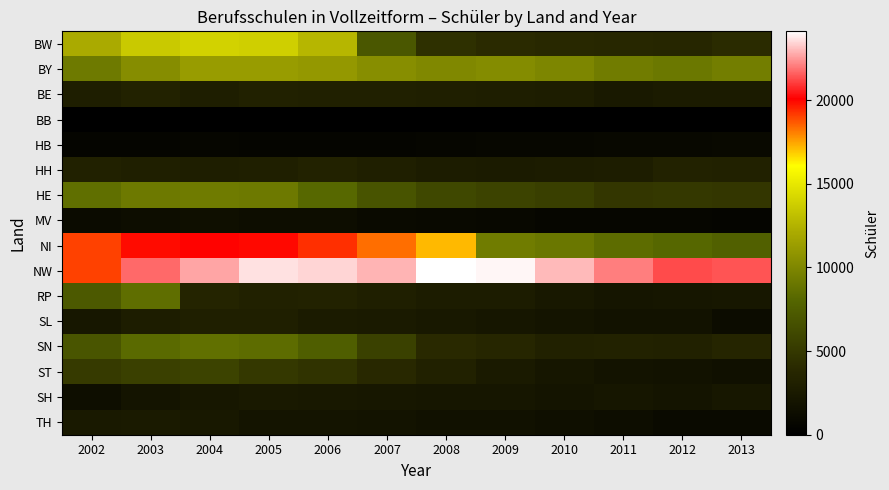

Reading left to right, what are all the values shown in this chart?

BW: 2002=12081	2003=13529	2004=13949	2005=13810	2006=12640	2007=7096	2008=4444	2009=4089	2010=3936	2011=3825	2012=3756	2013=4123
BY: 2002=9251	2003=10387	2004=11249	2005=11227	2006=11061	2007=10447	2008=10108	2009=10275	2010=9960	2011=9385	2012=9136	2013=9502
BE: 2002=2939	2003=3317	2004=2923	2005=3219	2006=3092	2007=3150	2008=3012	2009=2930	2010=2785	2011=2474	2012=2623	2013=2599
BB: 2002=0	2003=0	2004=0	2005=0	2006=0	2007=0	2008=0	2009=0	2010=0	2011=0	2012=0	2013=0
HB: 2002=526	2003=566	2004=656	2005=554	2006=529	2007=601	2008=618	2009=752	2010=711	2011=840	2012=810	2013=910
HH: 2002=3221	2003=3029	2004=2893	2005=2991	2006=3318	2007=3031	2008=2758	2009=2644	2010=2764	2011=2857	2012=3281	2013=3226
HE: 2002=8596	2003=9208	2004=9301	2005=9192	2006=8165	2007=6850	2008=6046	2009=5718	2010=5471	2011=4875	2012=4998	2013=4881
MV: 2002=1129	2003=1278	2004=1480	2005=1332	2006=1295	2007=1007	2008=950	2009=814	2010=648	2011=616	2012=700	2013=537
NI: 2002=19067	2003=19883	2004=20062	2005=19947	2006=19333	2007=18327	2008=17190	2009=9374	2010=9083	2011=8442	2012=8136	2013=7712
NW: 2002=19053	2003=21741	2004=22672	2005=23638	2006=23455	2007=22936	2008=24121	2009=23973	2010=23022	2011=22095	2012=21284	2013=21394
RP: 2002=7228	2003=8543	2004=3562	2005=3211	2006=3258	2007=3015	2008=2703	2009=2725	2010=2334	2011=2087	2012=2197	2013=2235
SL: 2002=2261	2003=2789	2004=2974	2005=2974	2006=2603	2007=2520	2008=2331	2009=2121	2010=1935	2011=1801	2012=1771	2013=1257
SN: 2002=6968	2003=8312	2004=8622	2005=8466	2006=7491	2007=5566	2008=3990	2009=3735	2010=3215	2011=3267	2012=3221	2013=3650
ST: 2002=5153	2003=5533	2004=5743	2005=5039	2006=4674	2007=3867	2008=3243	2009=2550	2010=2150	2011=1885	2012=1767	2013=1615
SH: 2002=1447	2003=1971	2004=2301	2005=2443	2006=2337	2007=2286	2008=2212	2009=2139	2010=1932	2011=2121	2012=2016	2013=2238
TH: 2002=2480	2003=2507	2004=2341	2005=2021	2006=1951	2007=1866	2008=1676	2009=1664	2010=1516	2011=1300	2012=1061	2013=1048